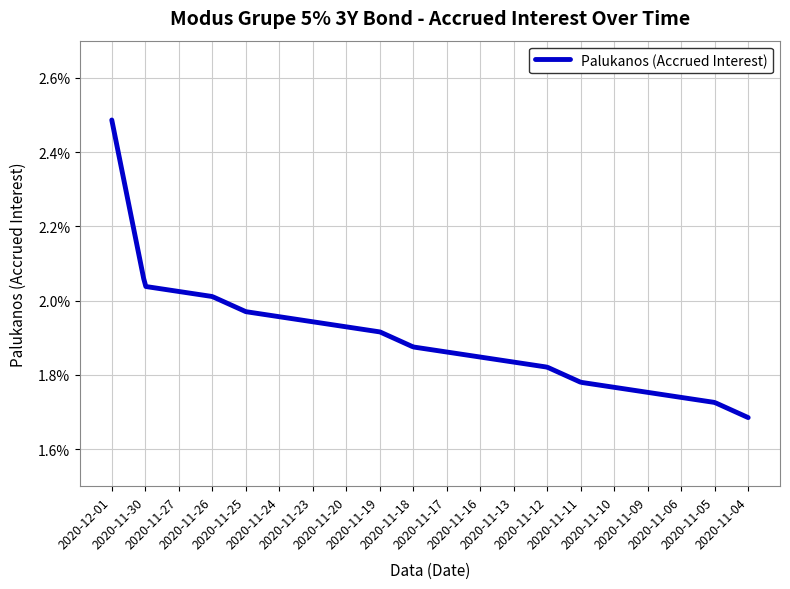

What is the difference between the maximum and minimum values?

0.8